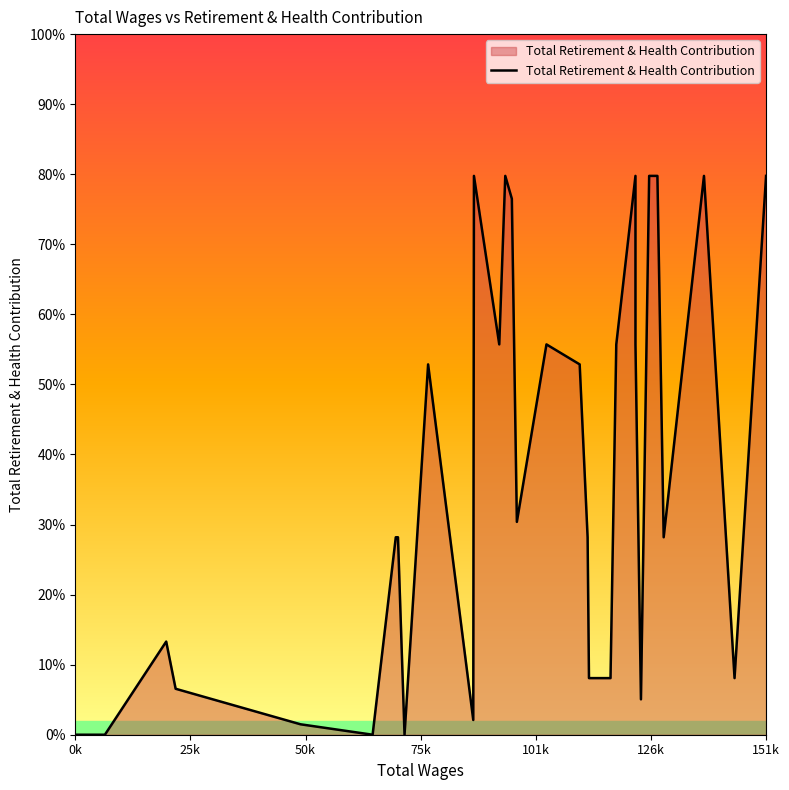

How many values exceed 7046?

15